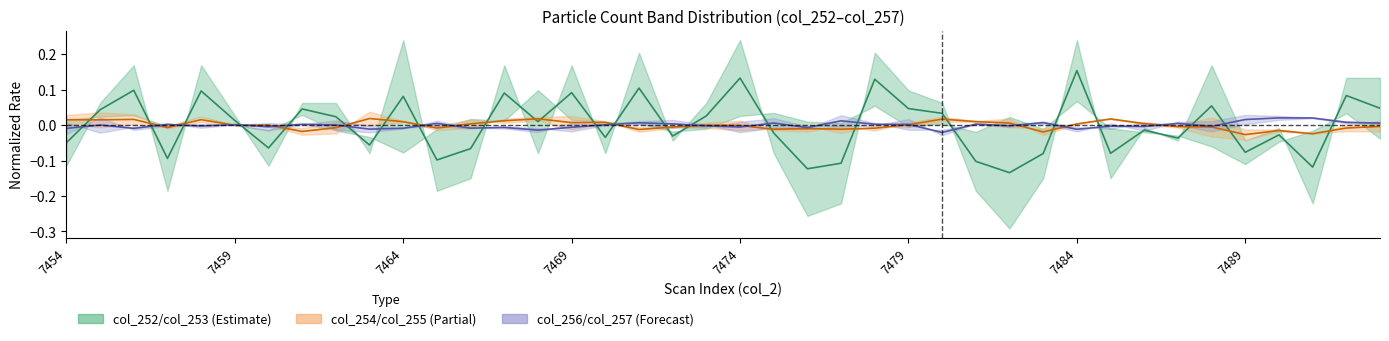

Rank the series by their maximum value, from lowest to highest.

Partial estimate (mid), Forecast (mid), Estimate (mid)